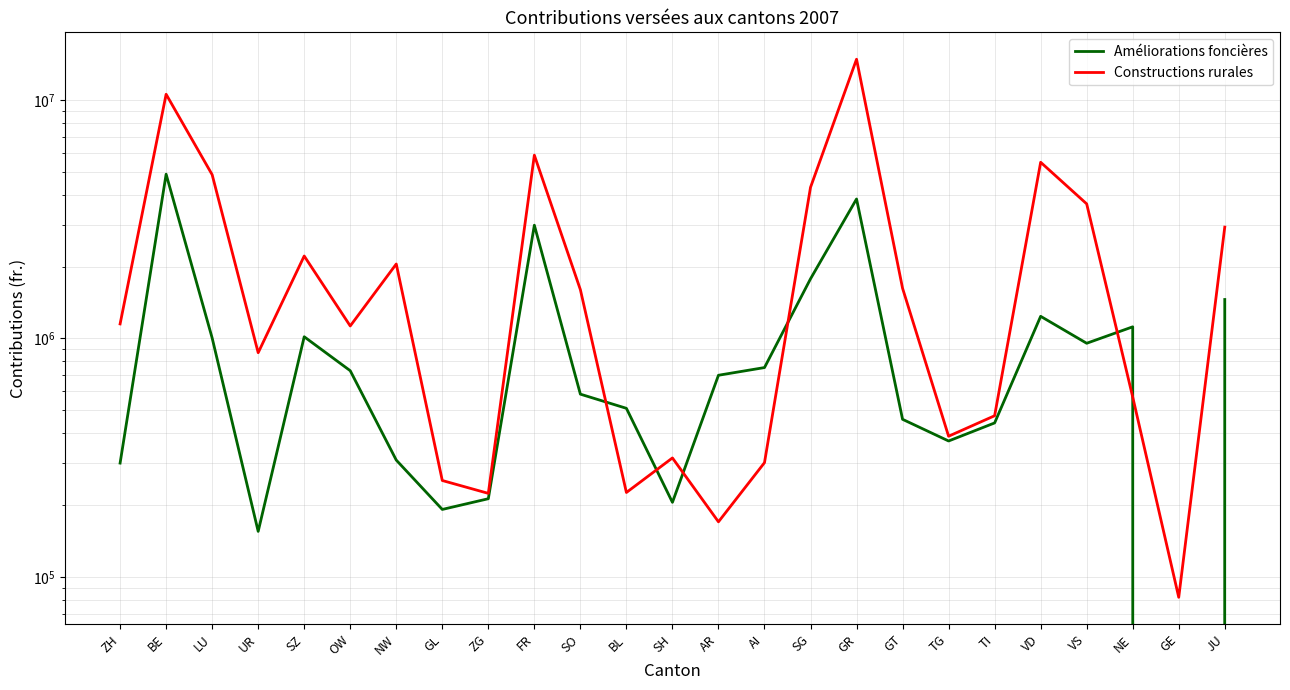

Between which two adjacent categories do Améliorations foncières and Constructions rurales first intersect?

SO and BL